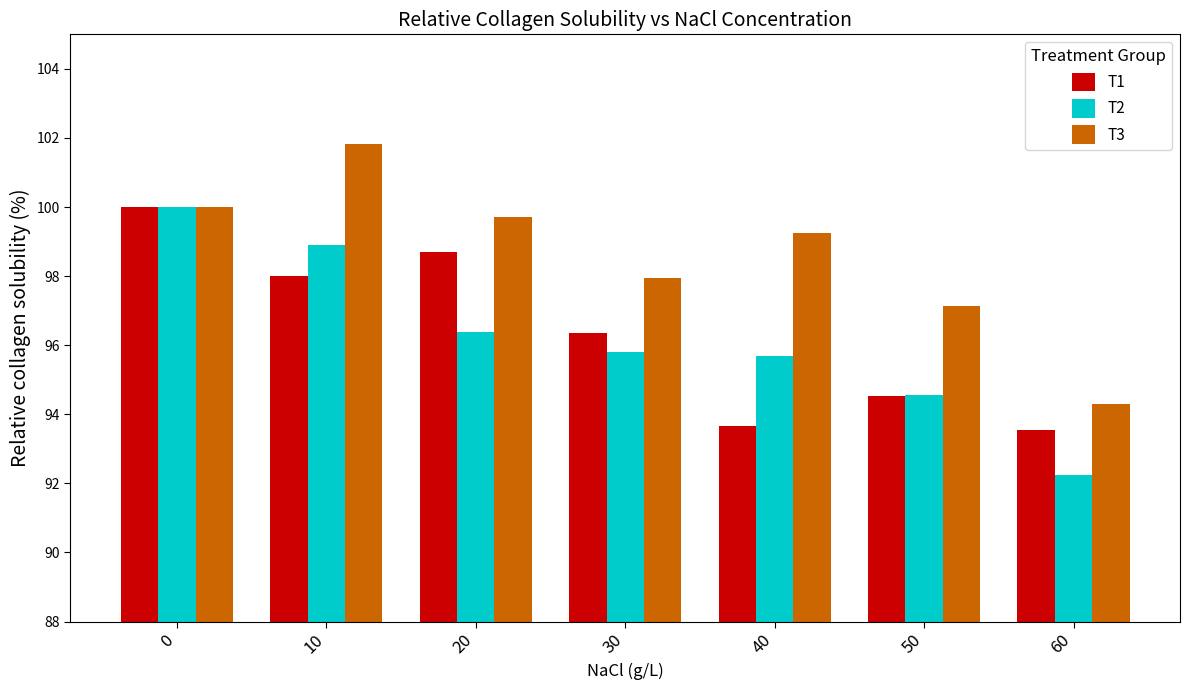

Reading left to right, transcribe all the data shown in this chart.

T1: 0=100.0	10=98.0	20=98.7	30=96.4	40=93.7	50=94.5	60=93.5
T2: 0=100.0	10=98.9	20=96.4	30=95.8	40=95.7	50=94.6	60=92.2
T3: 0=100.0	10=101.8	20=99.7	30=98.0	40=99.3	50=97.1	60=94.3